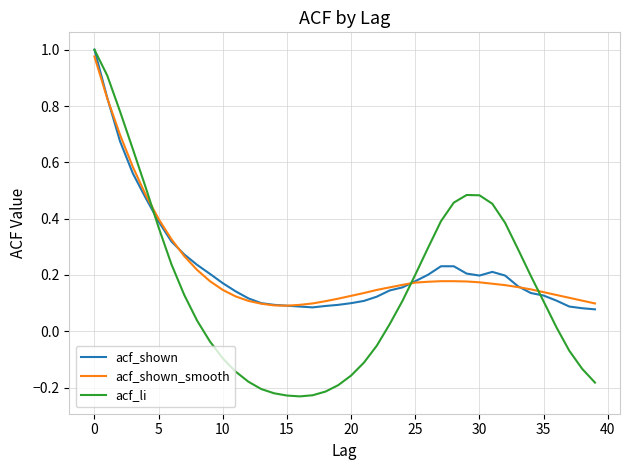

After their last crossing, which series has the higher values: acf_shown or acf_li?

acf_shown